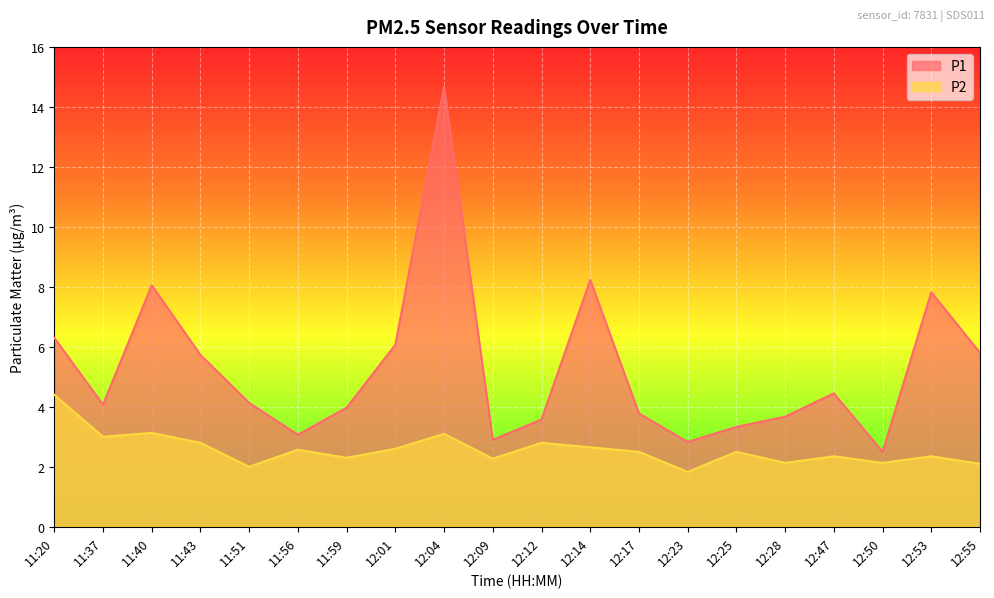

Which has a higher value, 11:56 or 12:23?

11:56